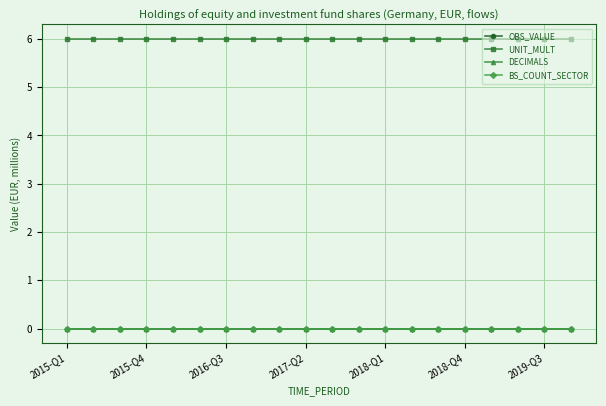

Which label corresponds to the largest value in the chart?

2015-Q1